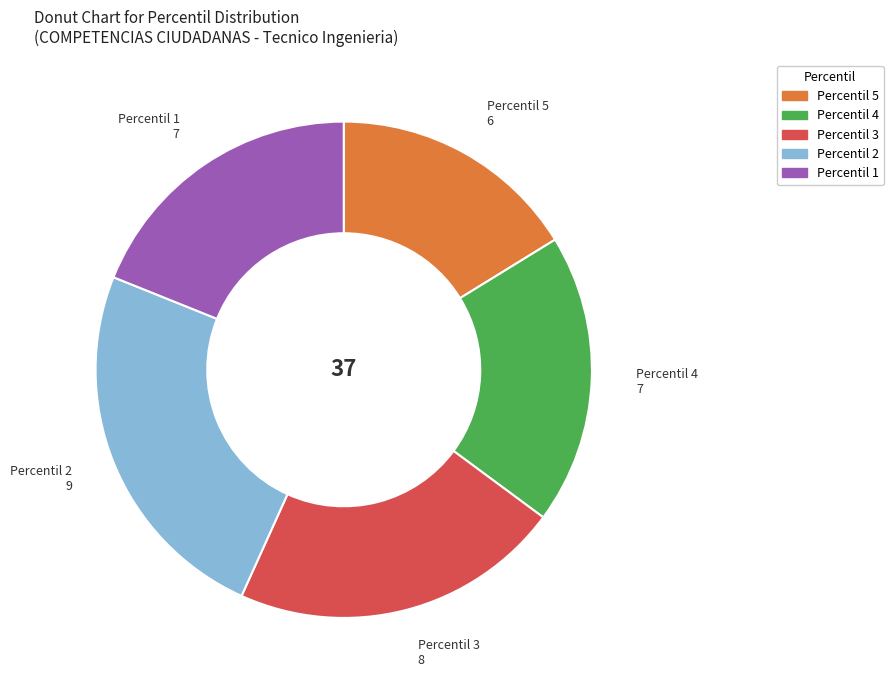

Is it true that Percentil 5 is 26% of the pie?

False